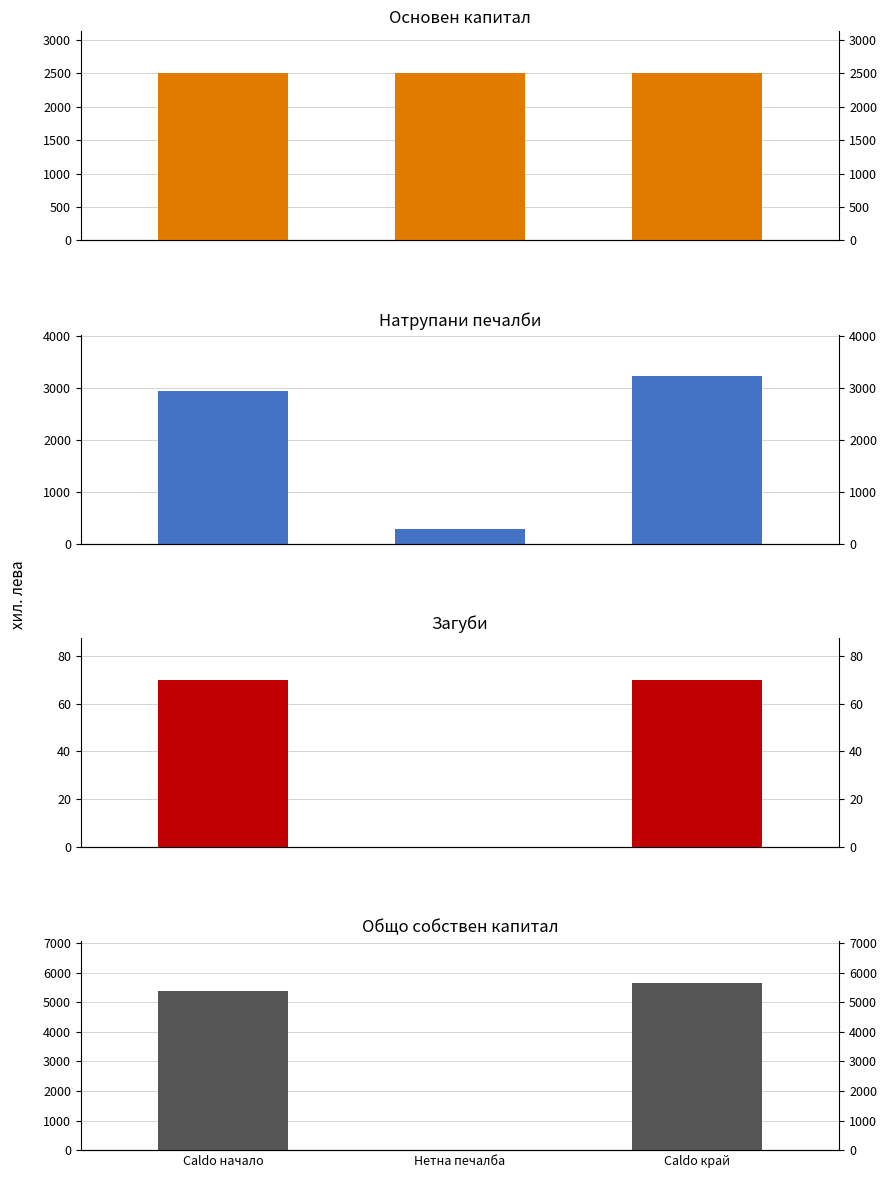

What position from the left is Сaldo край?

3